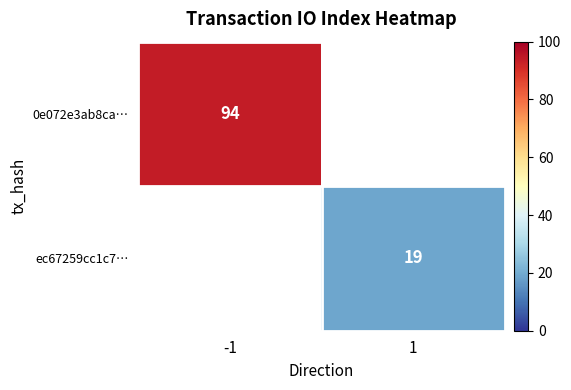

Is it true that 0e072e3ab8ca… equals 51 at -1?

False